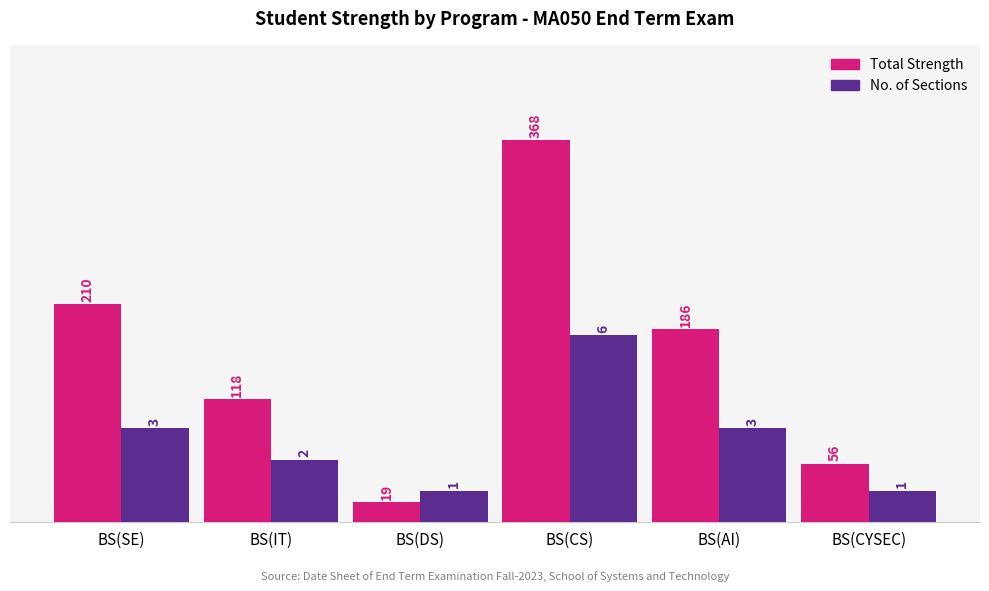

What is the label of the 3rd bar from the right?

BS(CS)